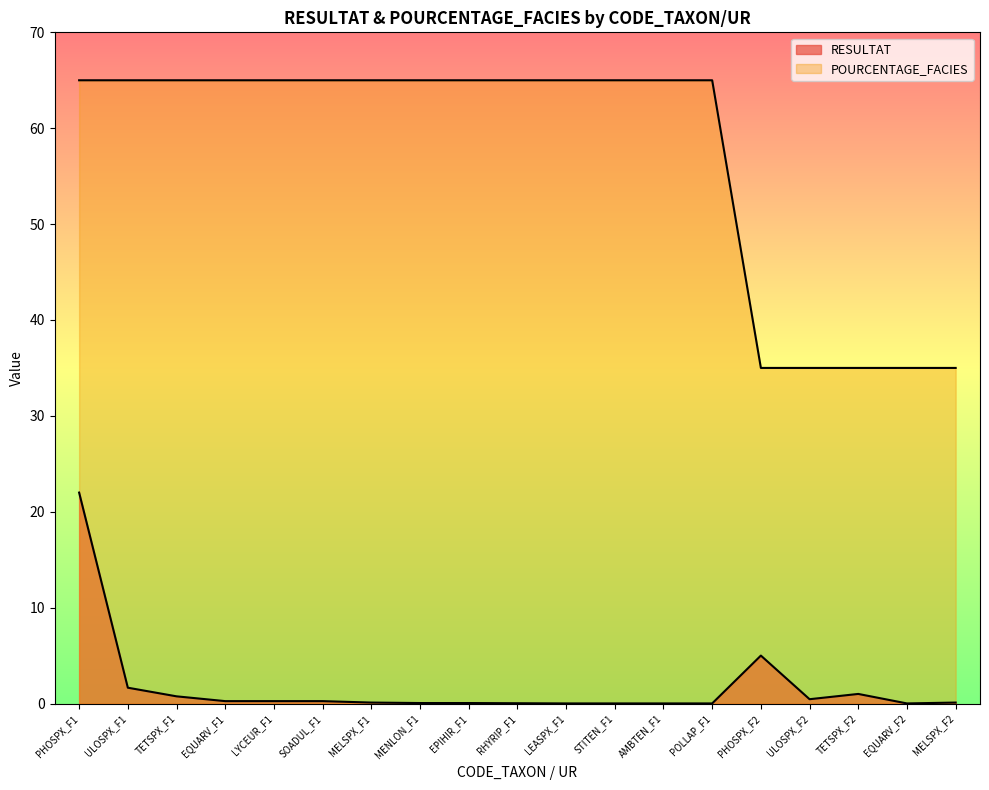

Rank the series by their average value, from highest to lowest.

POURCENTAGE_FACIES, RESULTAT